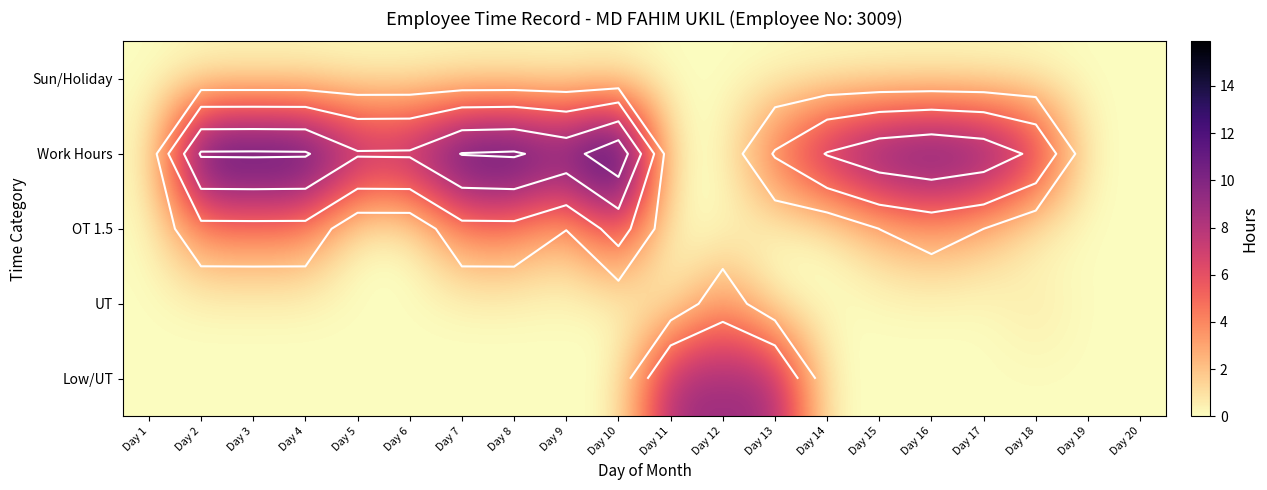

Which category has the lowest value across all series?

Day 1